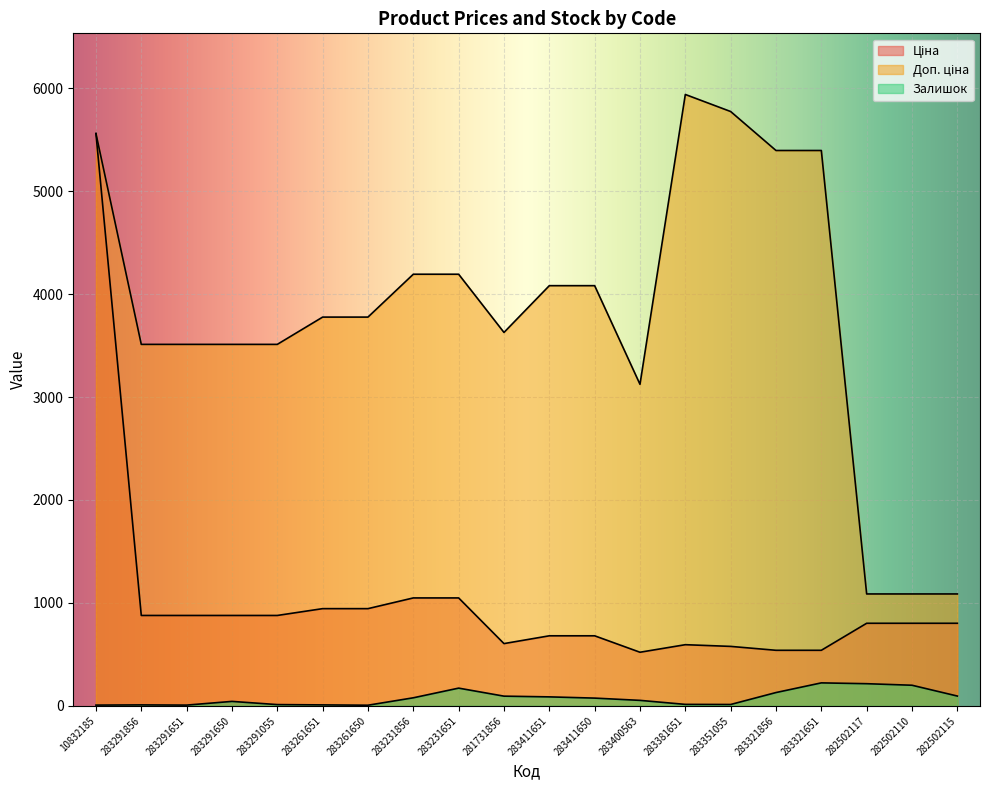

What is the total value across all series at 283231651?

5413.8